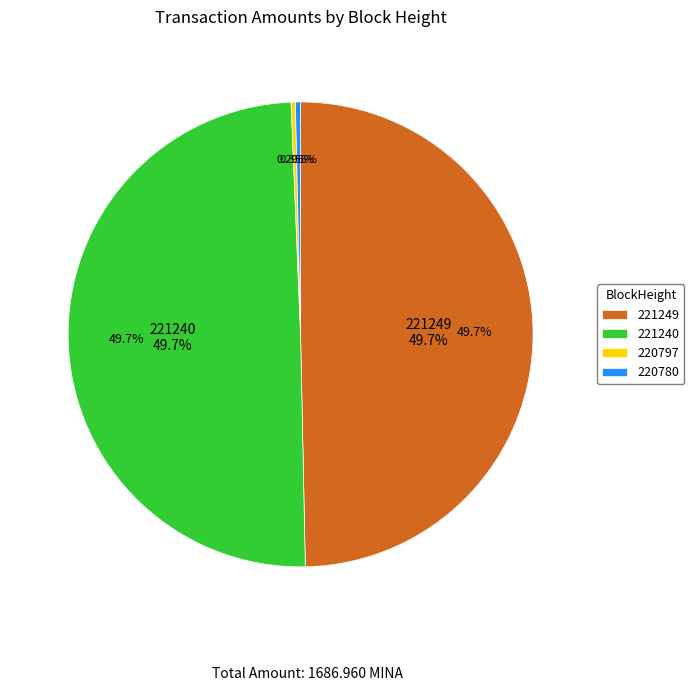

Count the number of slices in the pie.

4